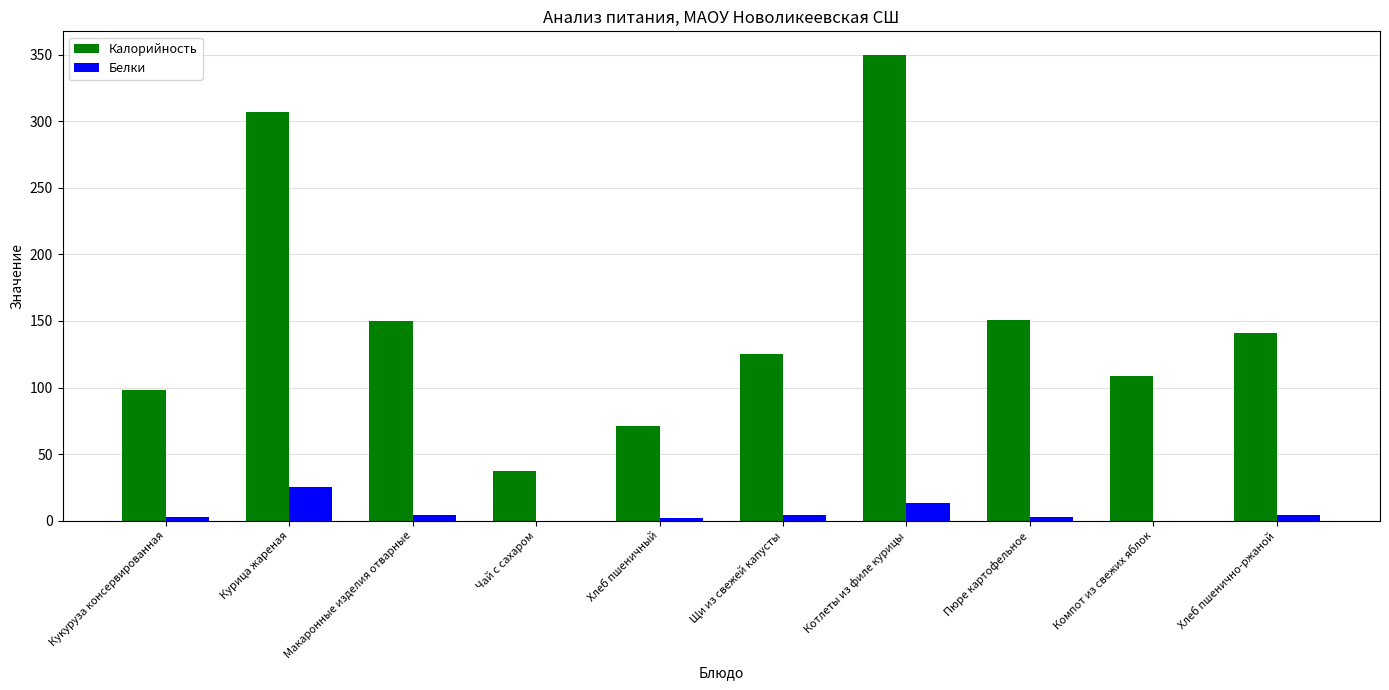

Which label corresponds to the largest value in the chart?

Котлеты из филе курицы